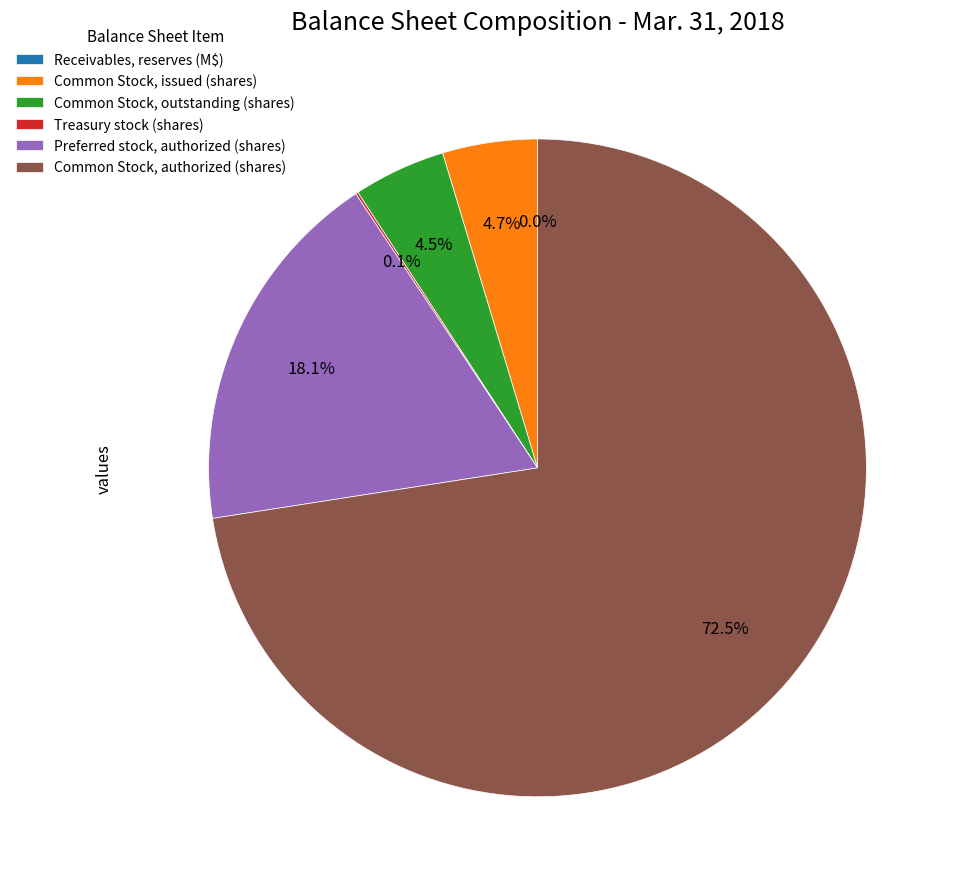

What is the largest slice in the pie chart?

Common Stock, authorized shares